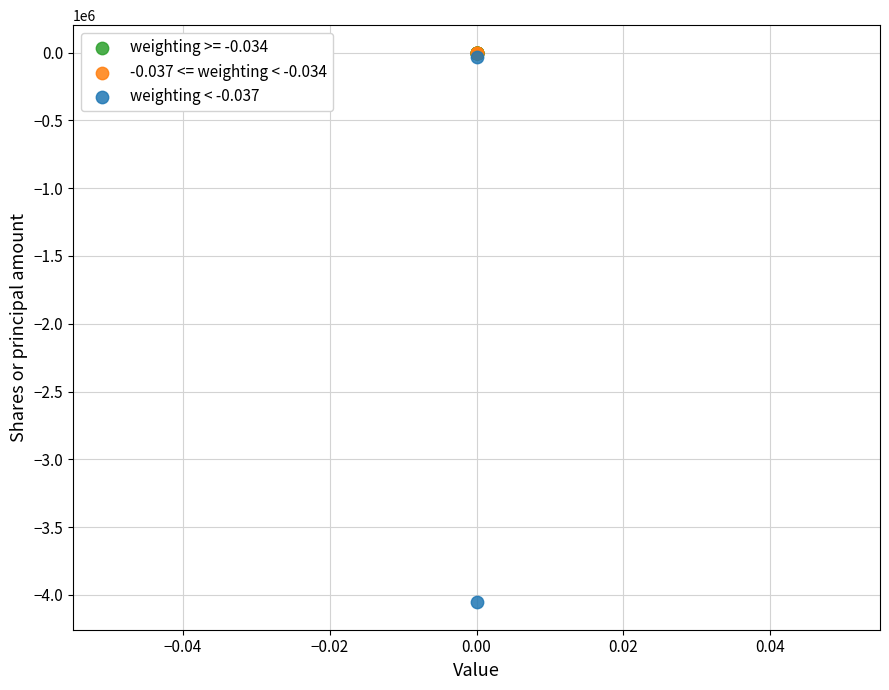

Which series reaches the minimum Y coordinate?

weighting < -0.037